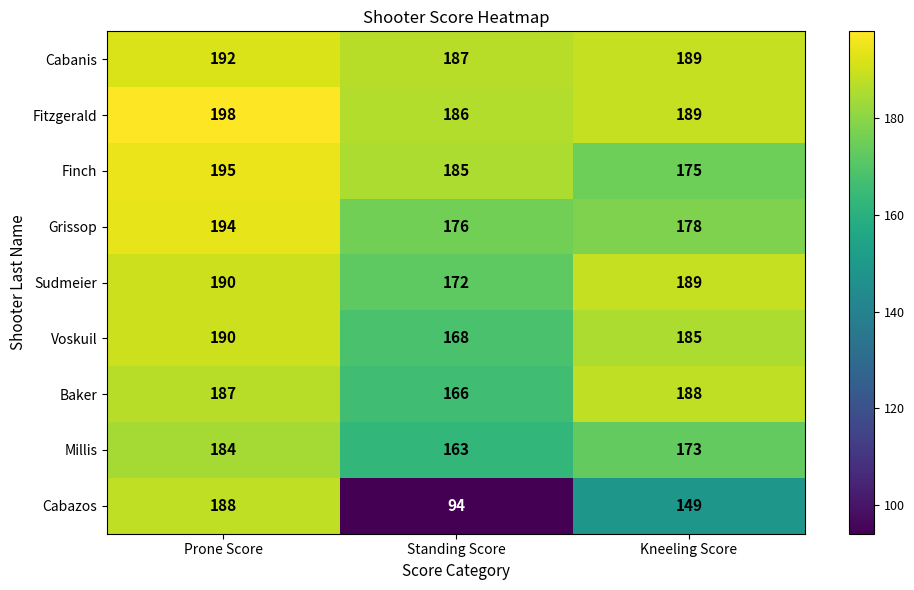

Which series has the largest total across all categories?

Fitzgerald